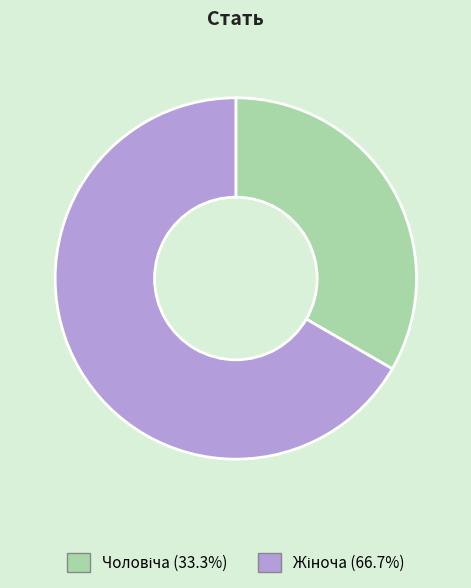

Does any single category account for the majority?

Yes